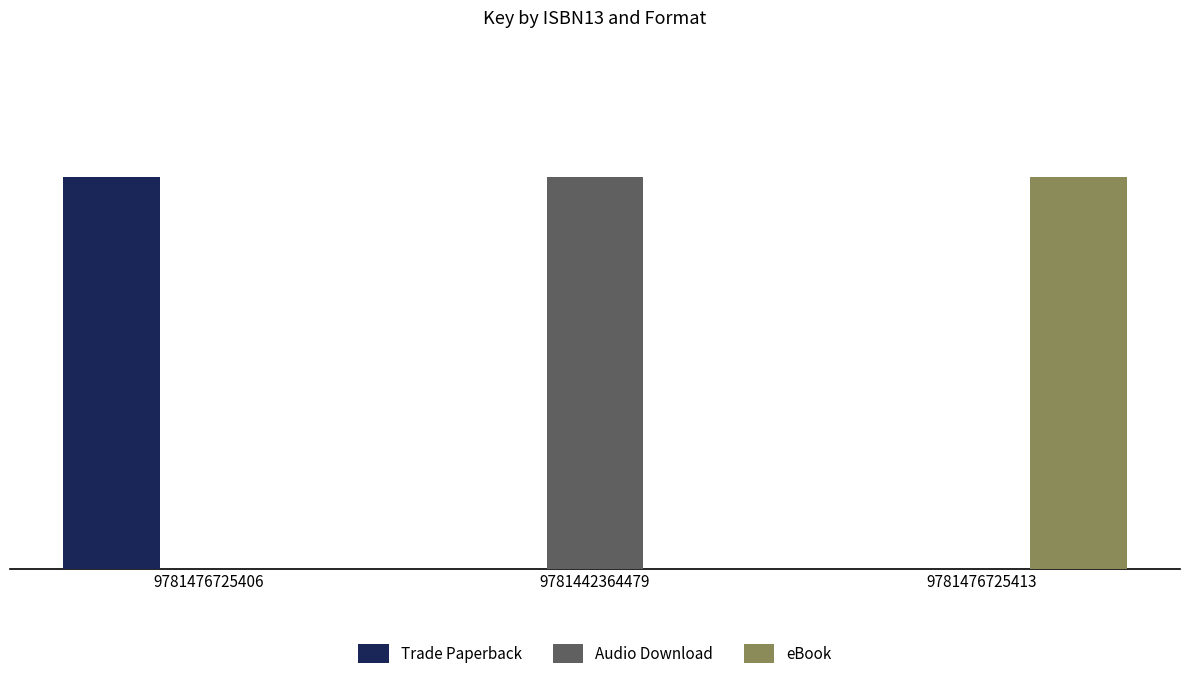

Is it true that Audio Download equals -161667012 at 9781476725406?

False